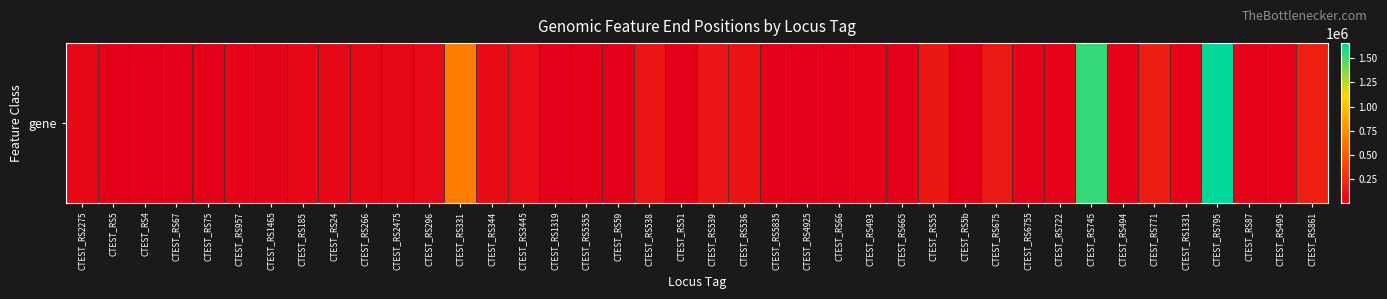

Reading left to right, extract all data points from this chart.

46497	1635	8412	13115	1467	21529	31425	38797	49825	54939	52441	61282	671654	72434	72691	1327	11967	11832	118148	1292	119933	113194	12146	12887	12987	14484	1372	131643	1725	139988	14998	15125	1541494	16491	161889	16974	1658965	17472	18284	179874